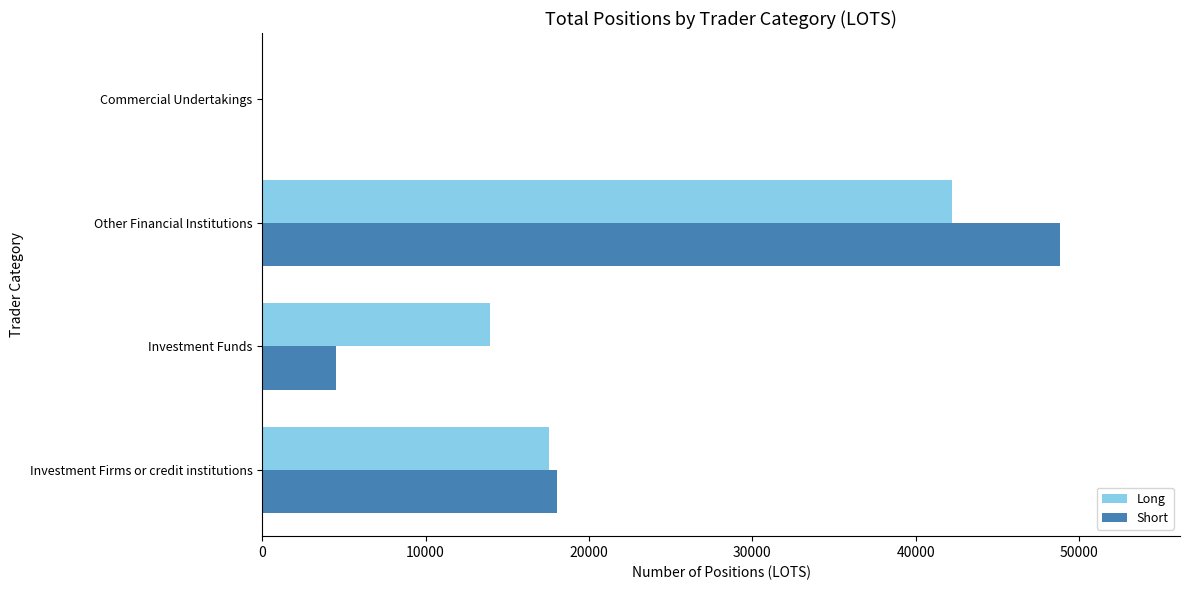

What is the sum of the Long values at Investment Firms or credit institutions and Other Financial Institutions?

59823.6